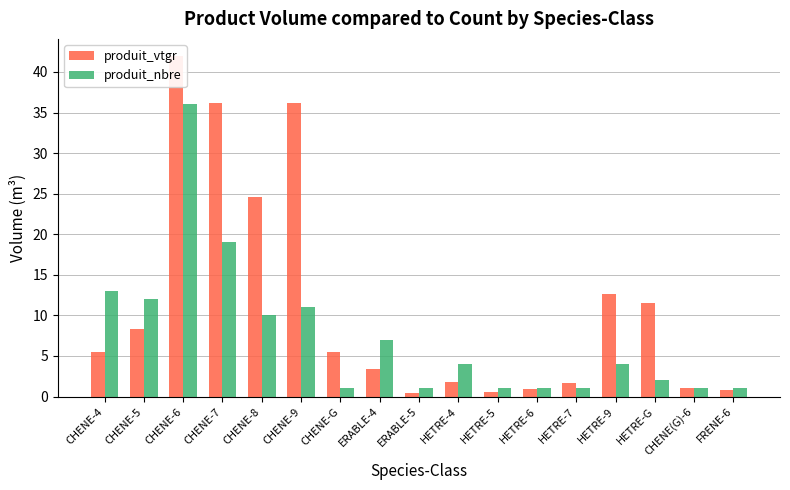

Is the value of produit_nbre at HETRE-7 greater than the value of produit_vtgr at HETRE-9?

No